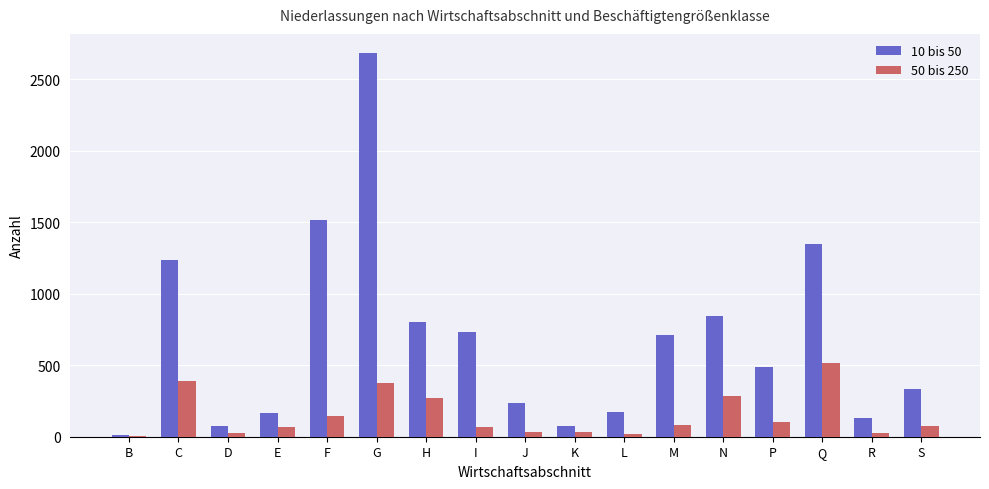

At which category is the sum across all series the highest?

G